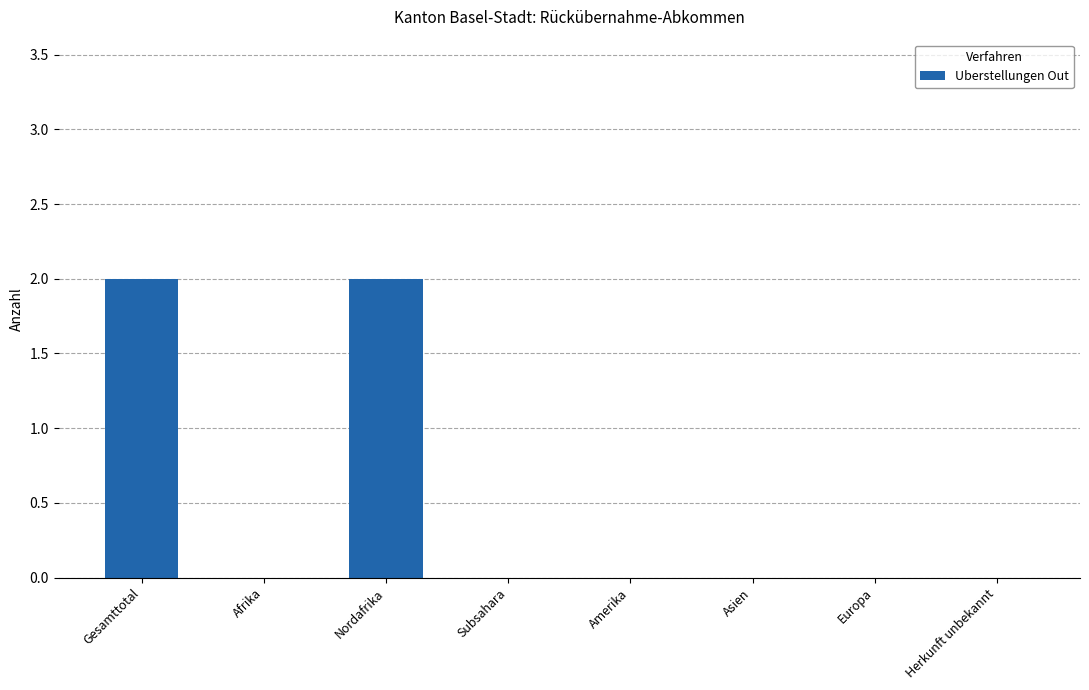

What is the change in value from Gesamttotal to Amerika?

-2